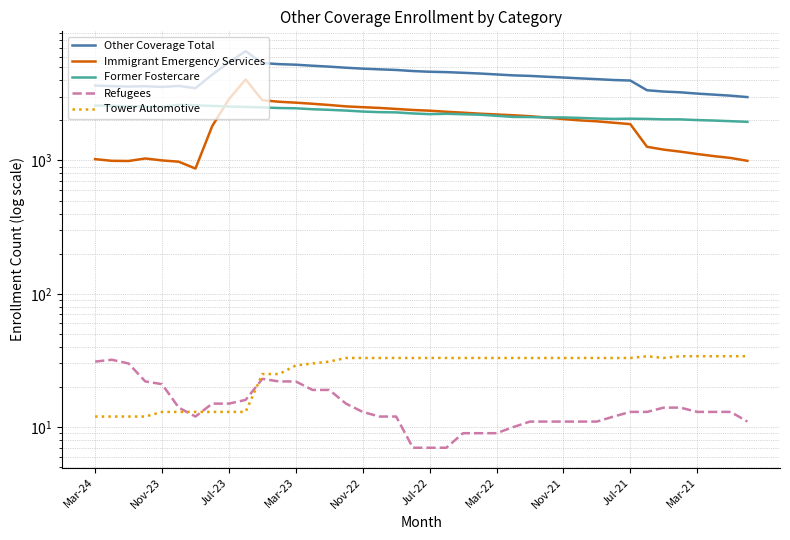

True or false: Immigrant Emergency Services and Refugees cross at least once.

False